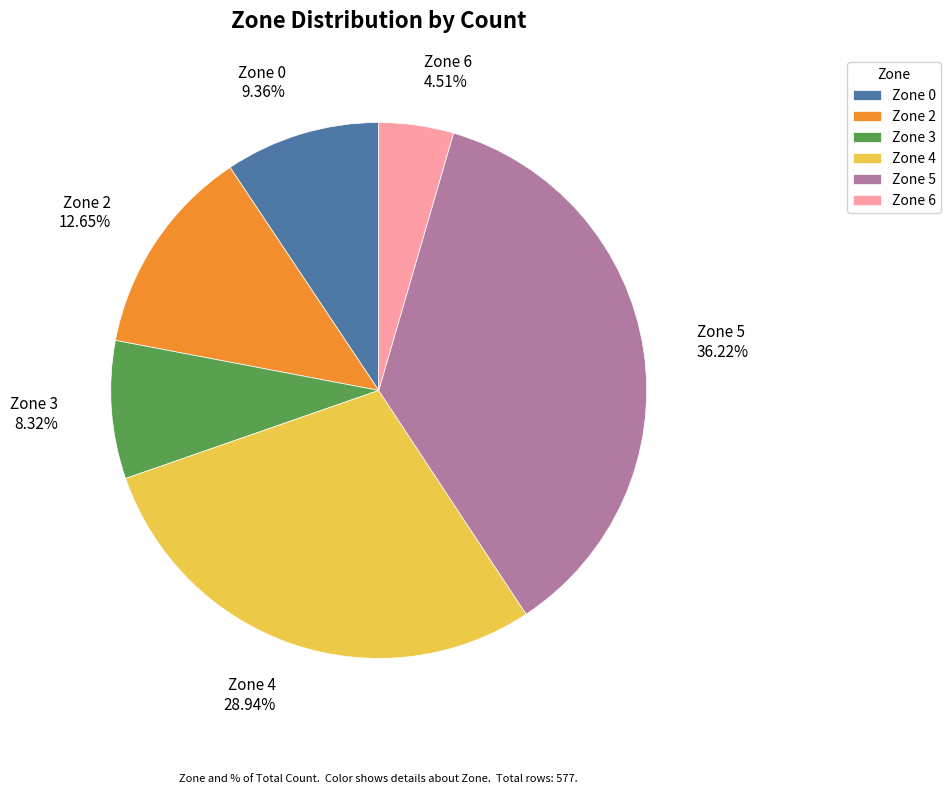

Between Zone 3 and Zone 0, which is larger?

Zone 0